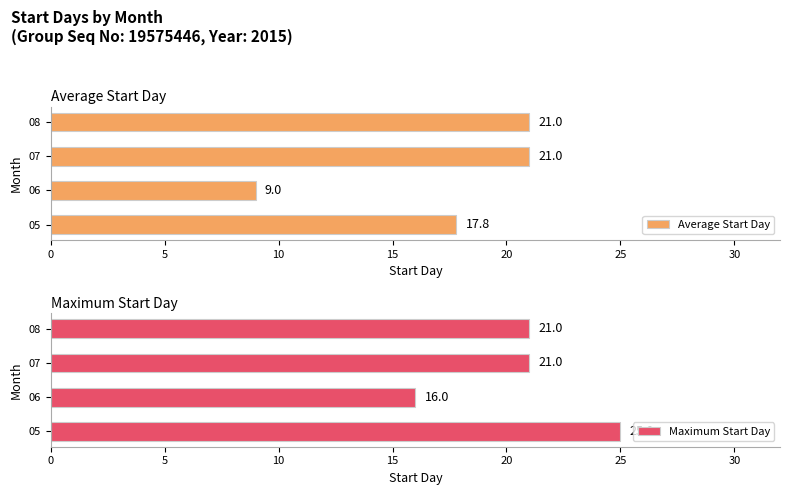

Read the Average Start Day value at 08.

21.0